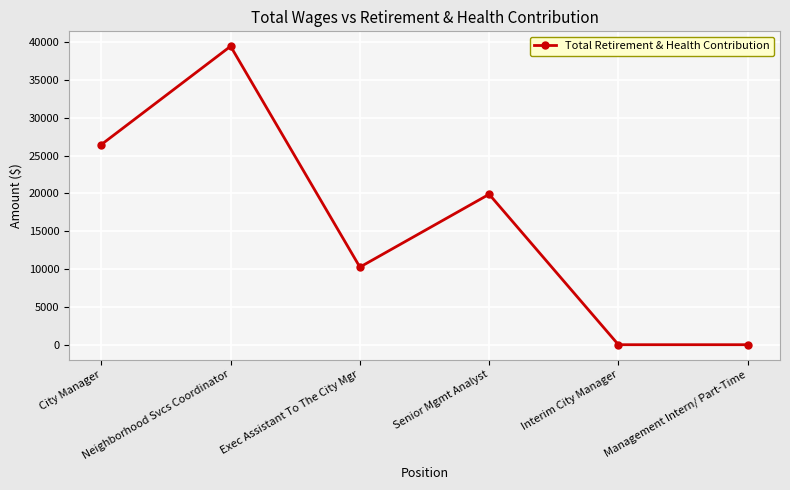

What is the maximum value shown in the chart?

39473